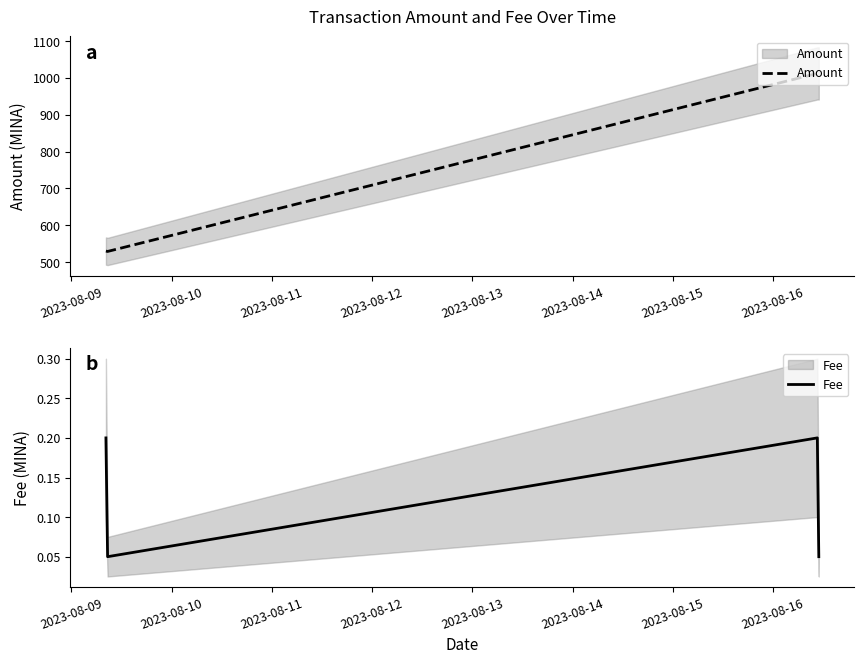

How many lines are shown in the chart?

2